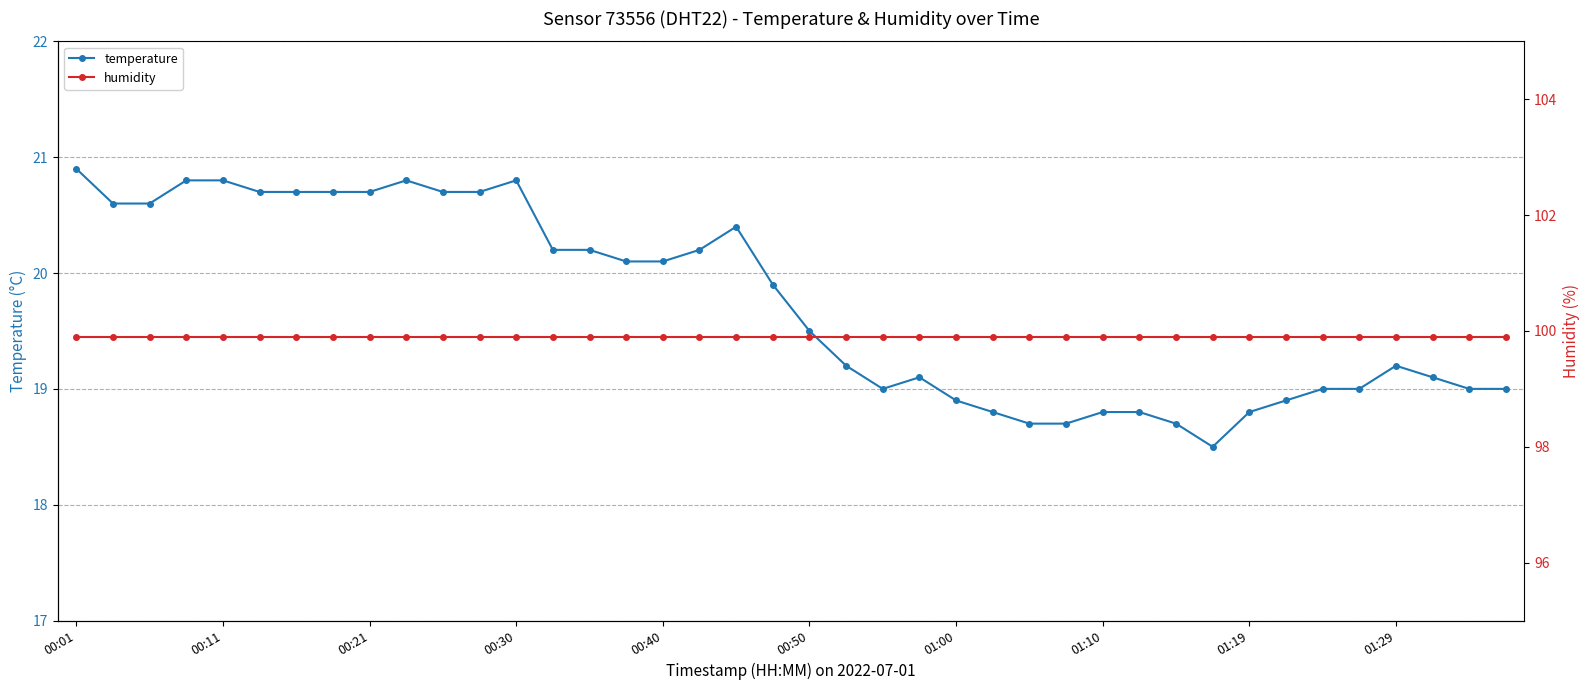

Does the chart have visible grid lines?

Yes